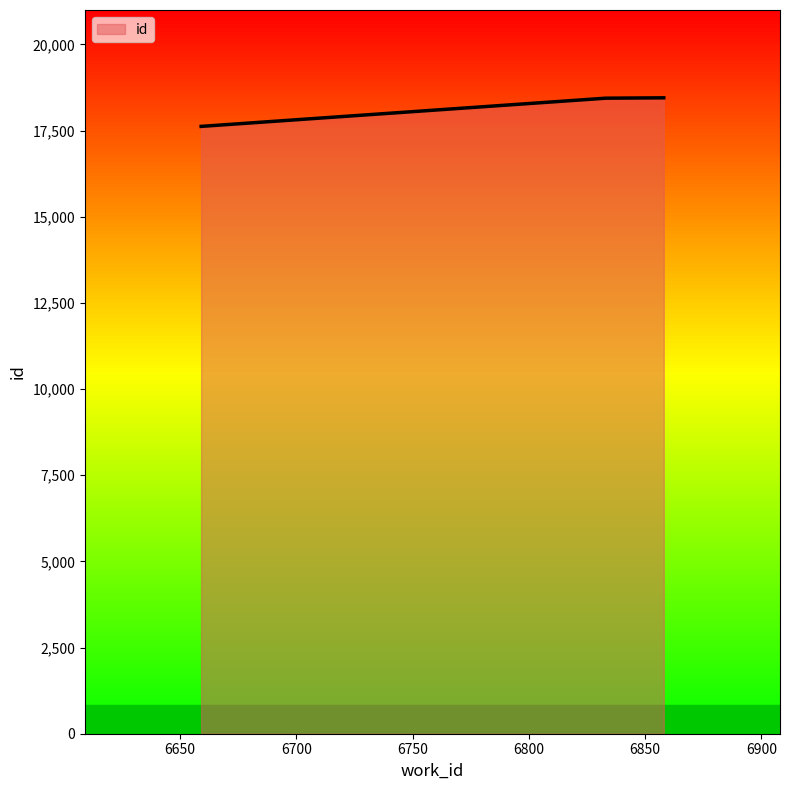

Which label corresponds to the smallest value in the chart?

6659